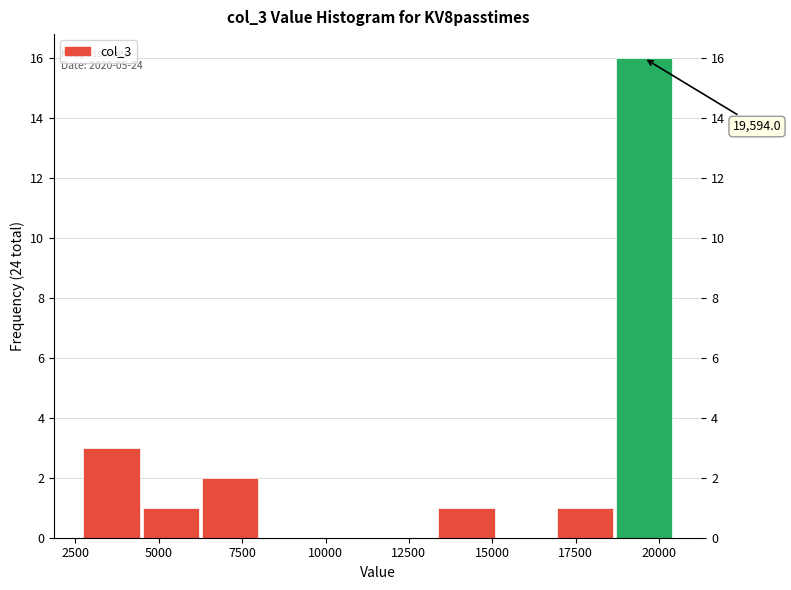

Read against the x-axis, roughly where is the centre of the tallest bar?

19500